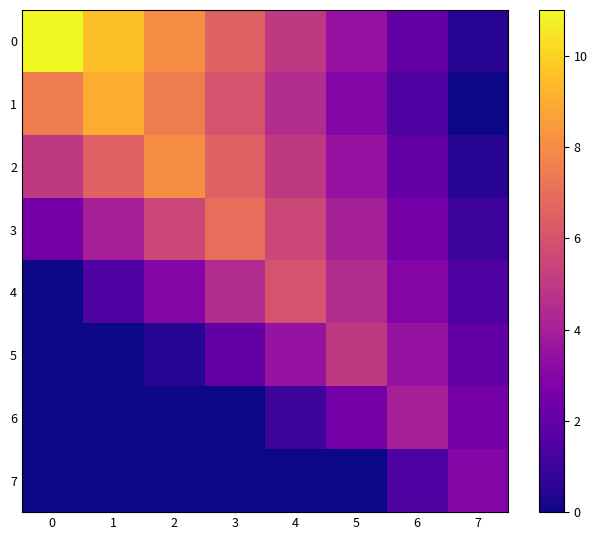

At which category is the sum across all series the highest?

2